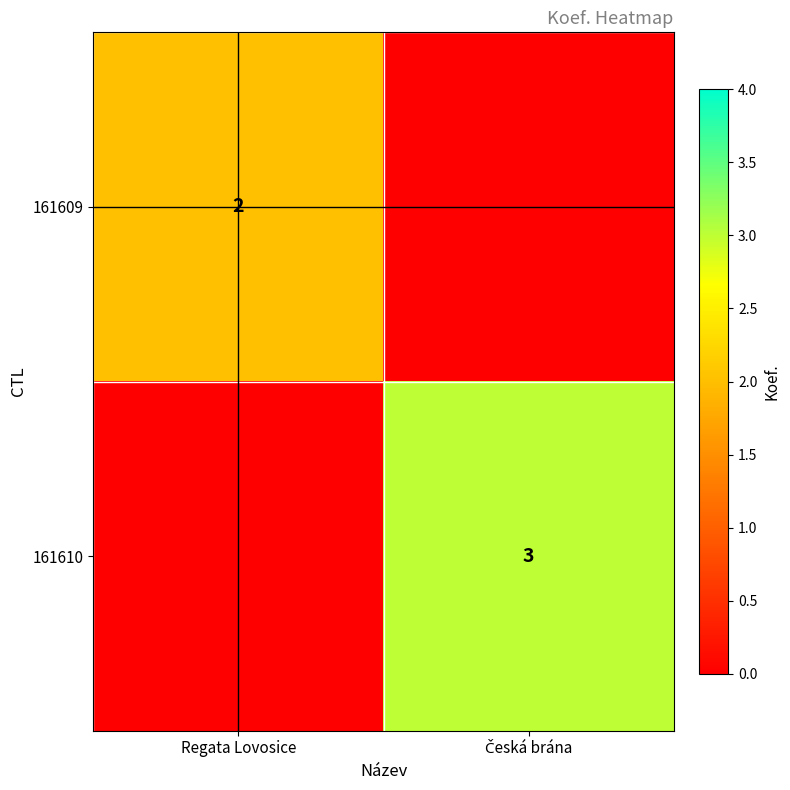

At which category does the chart reach its peak across all series?

Česká brána